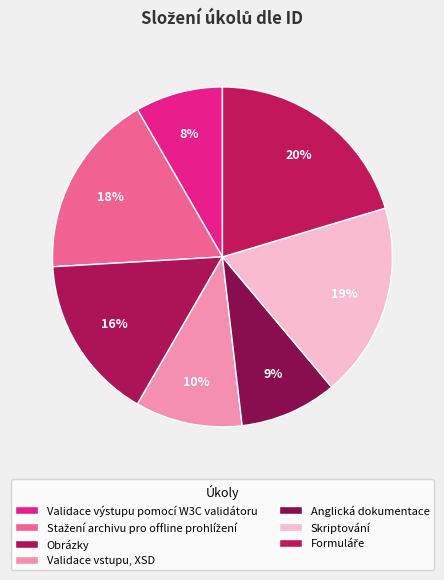

Is there any slice that represents more than half of the pie?

No